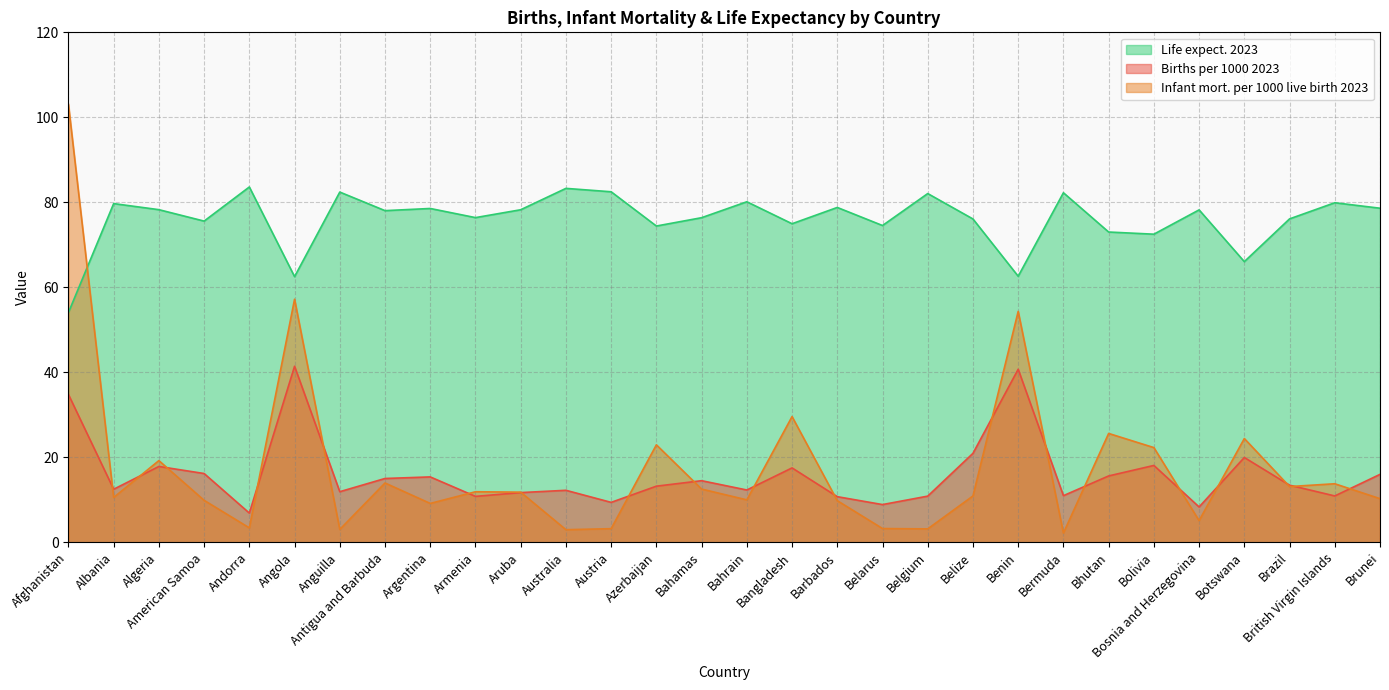

How many data points in Life expect. 2023 are above 78?

16